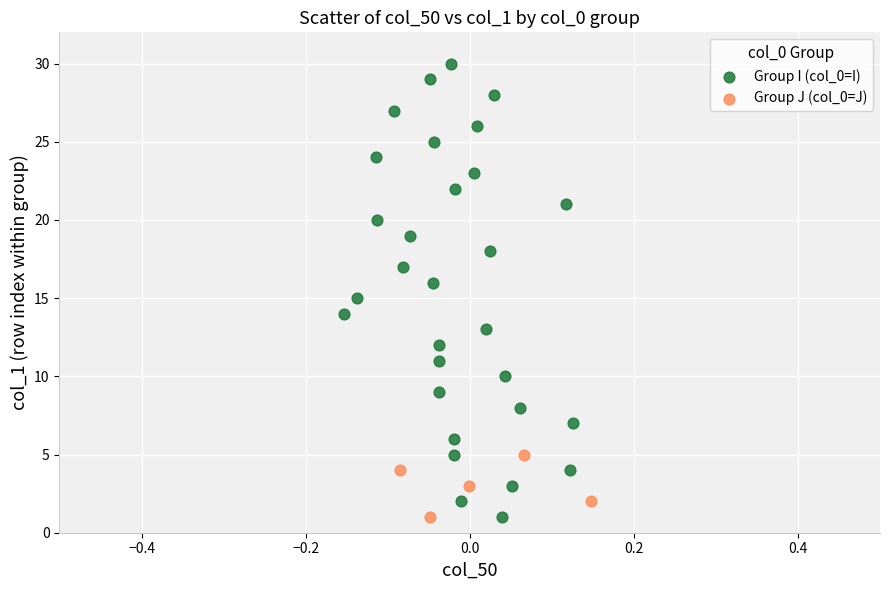

Which series has the widest spread of Y values?

Group I (col_0=I)